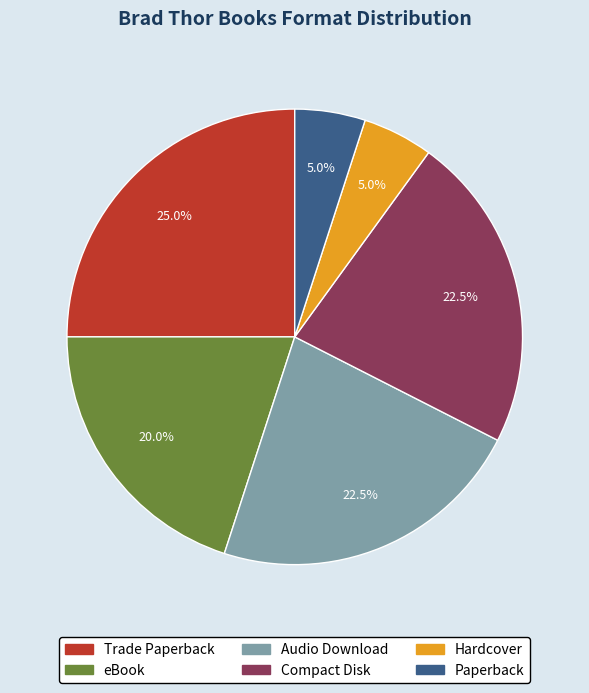

How many segments does this pie chart have?

6